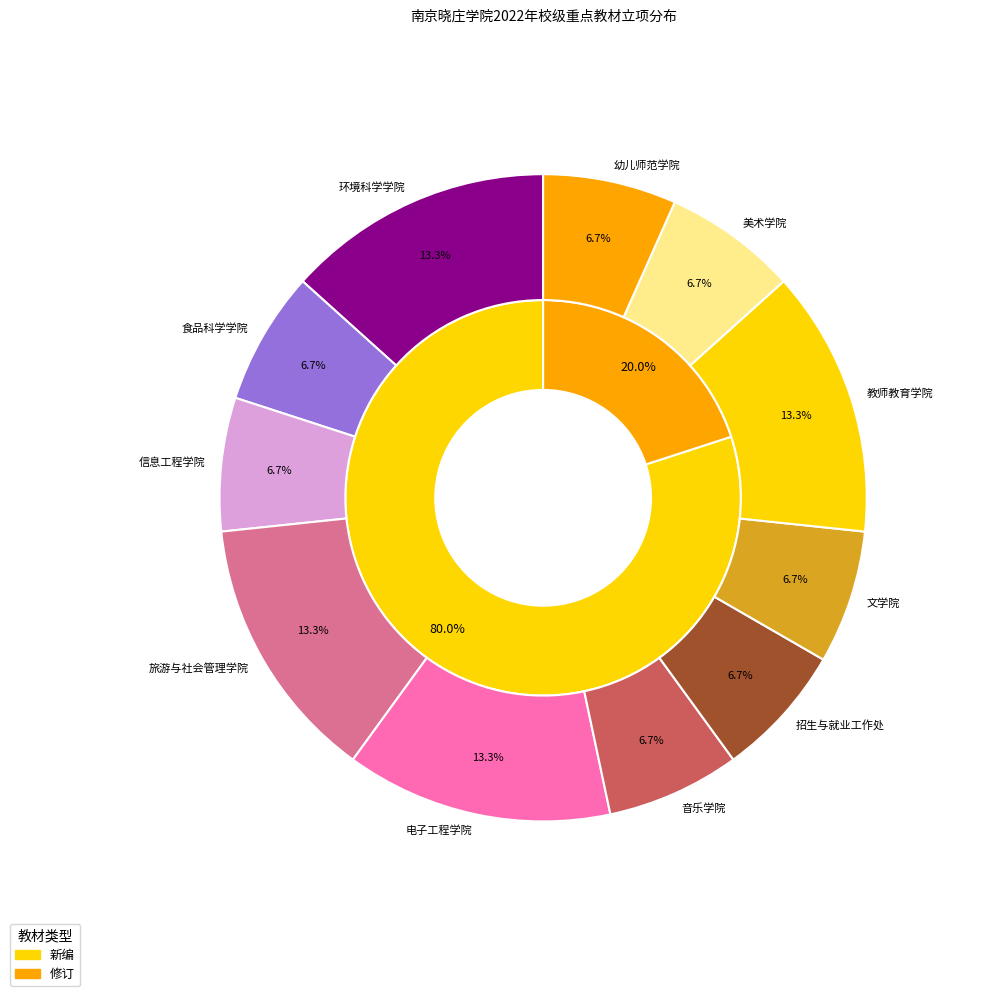

Does any single category account for the majority?

No